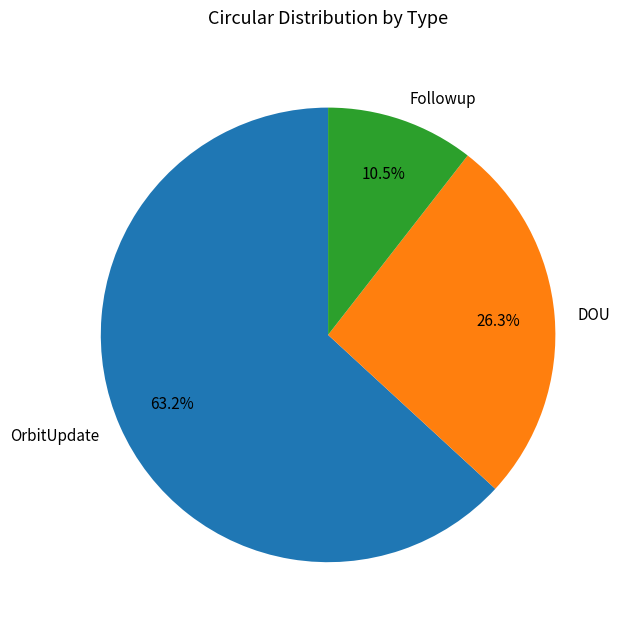

Is there a majority slice in this chart?

Yes